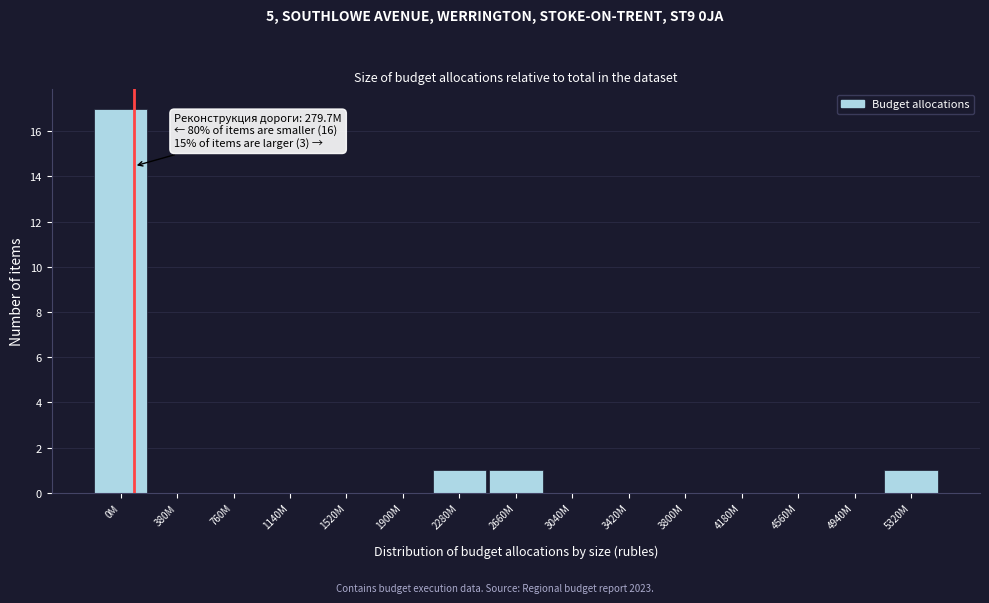

Reading left to right, transcribe all the data shown in this chart.

0M=17	380M=0	760M=0	1140M=0	1520M=0	1900M=0	2280M=1	2660M=1	3040M=0	3420M=0	3800M=0	4180M=0	4560M=0	4940M=0	5320M=1